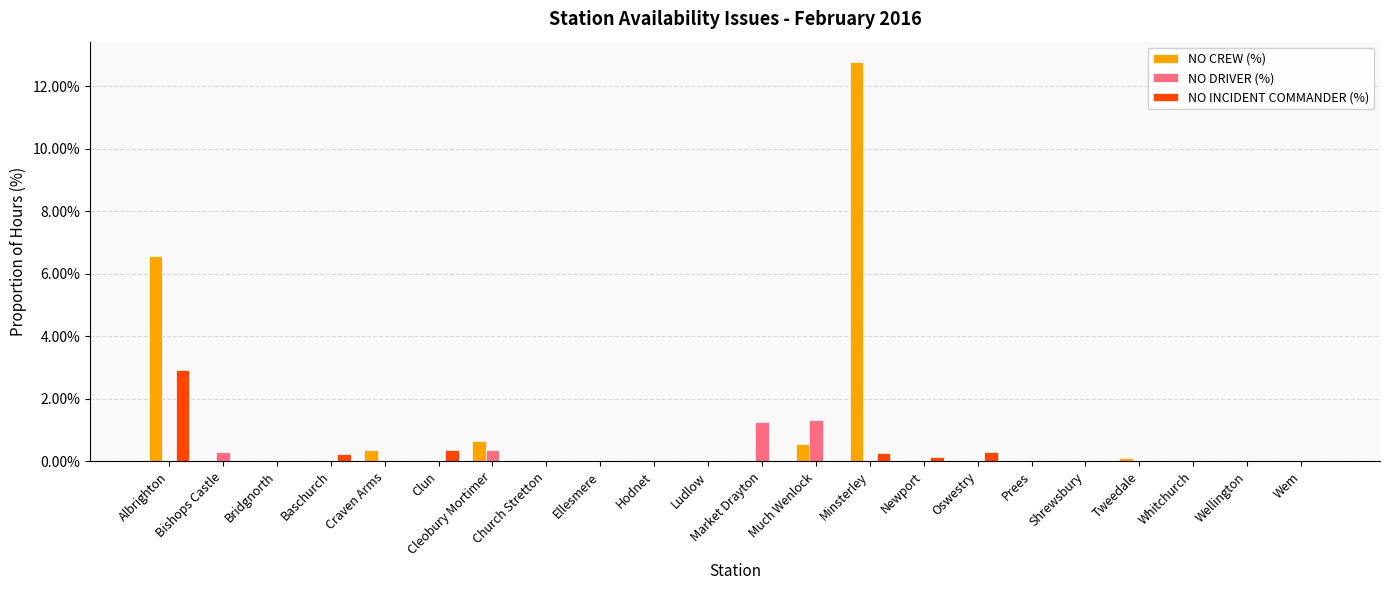

What is the sum of all NO CREW (%) values?

21.1